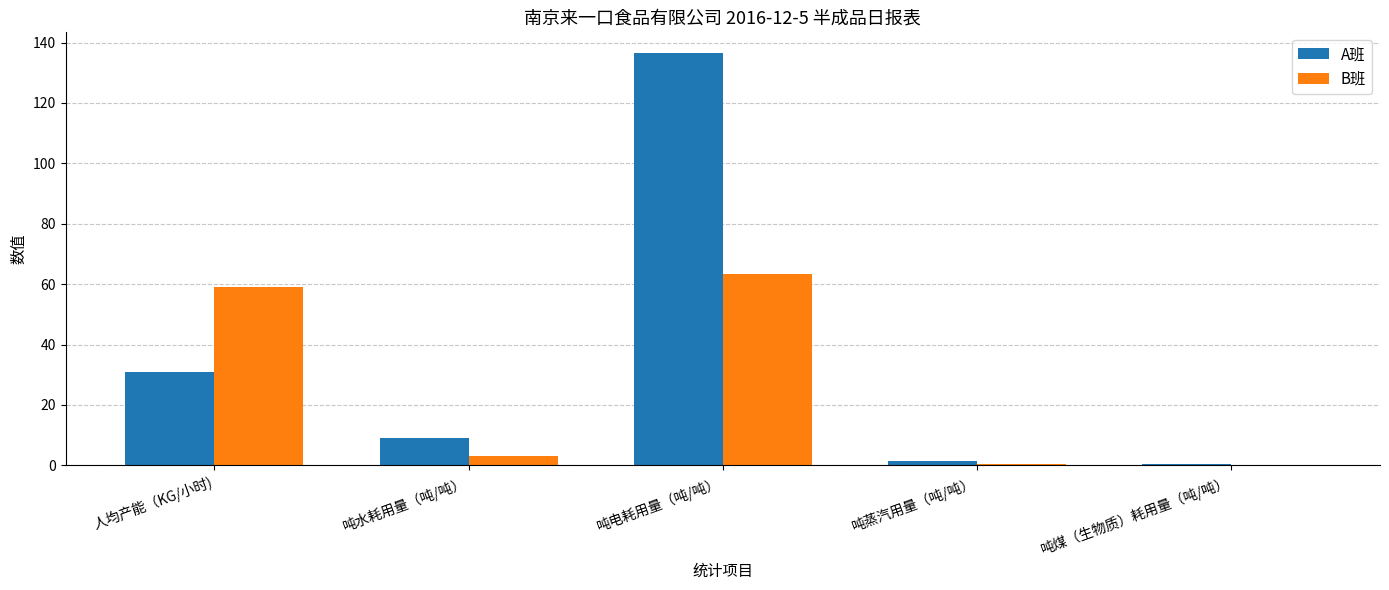

How many data points in B班 are above 2?

3